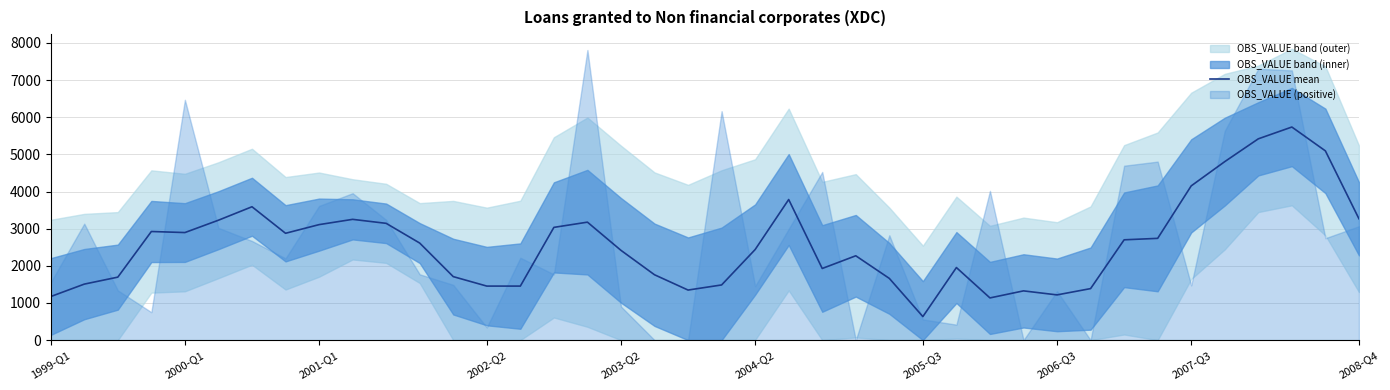

What is the maximum value shown in the chart?

5735.9